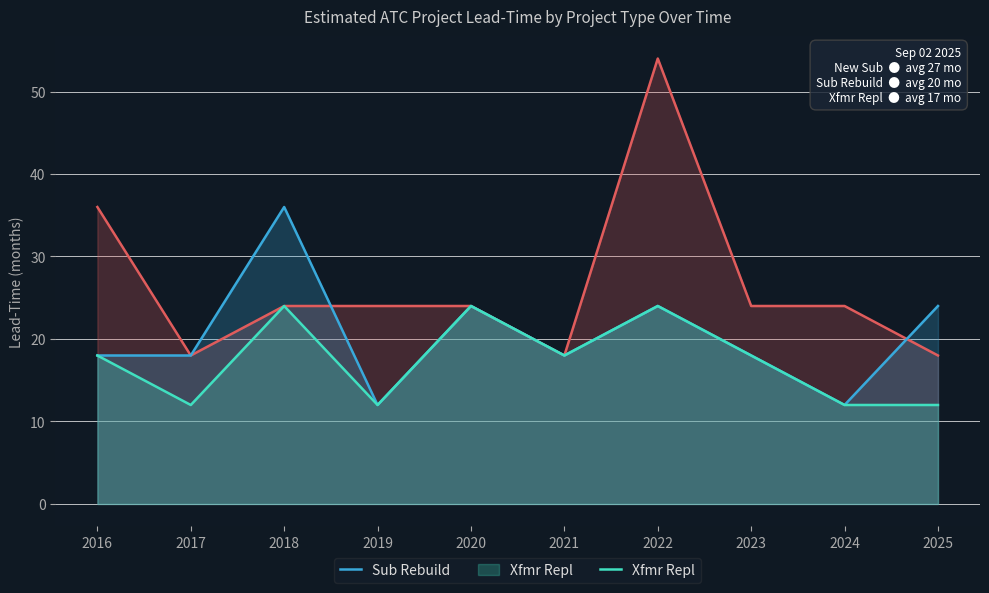

At which category is the sum across all series the highest?

2022